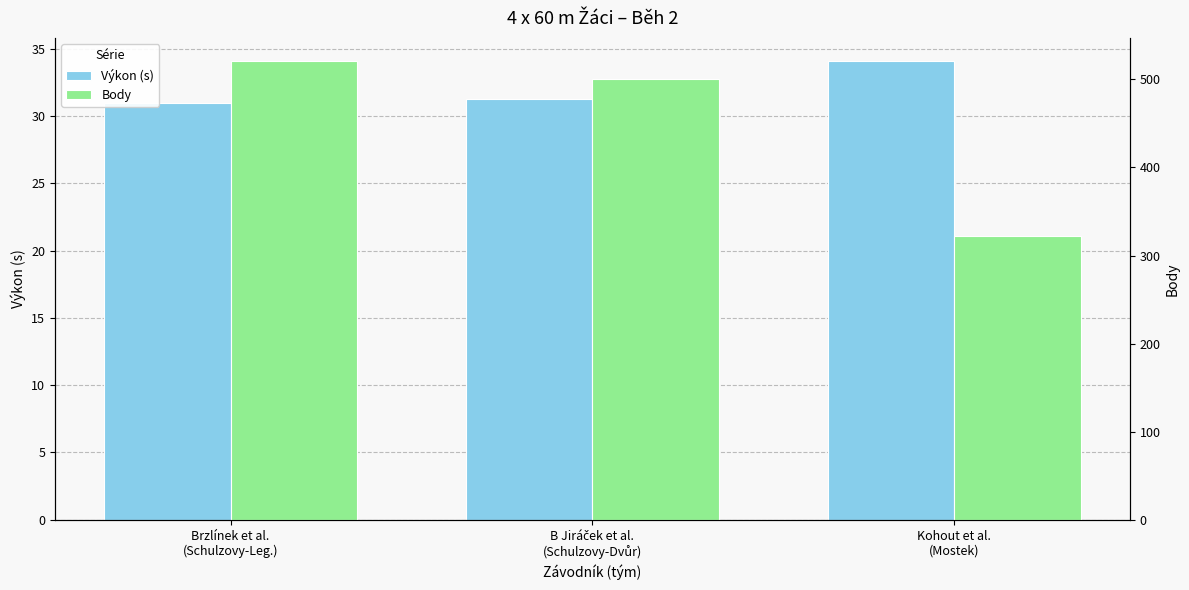

Rank the series at Brzlínek et al.
(Schulzovy-Leg.) from lowest to highest value.

Výkon (s), Body